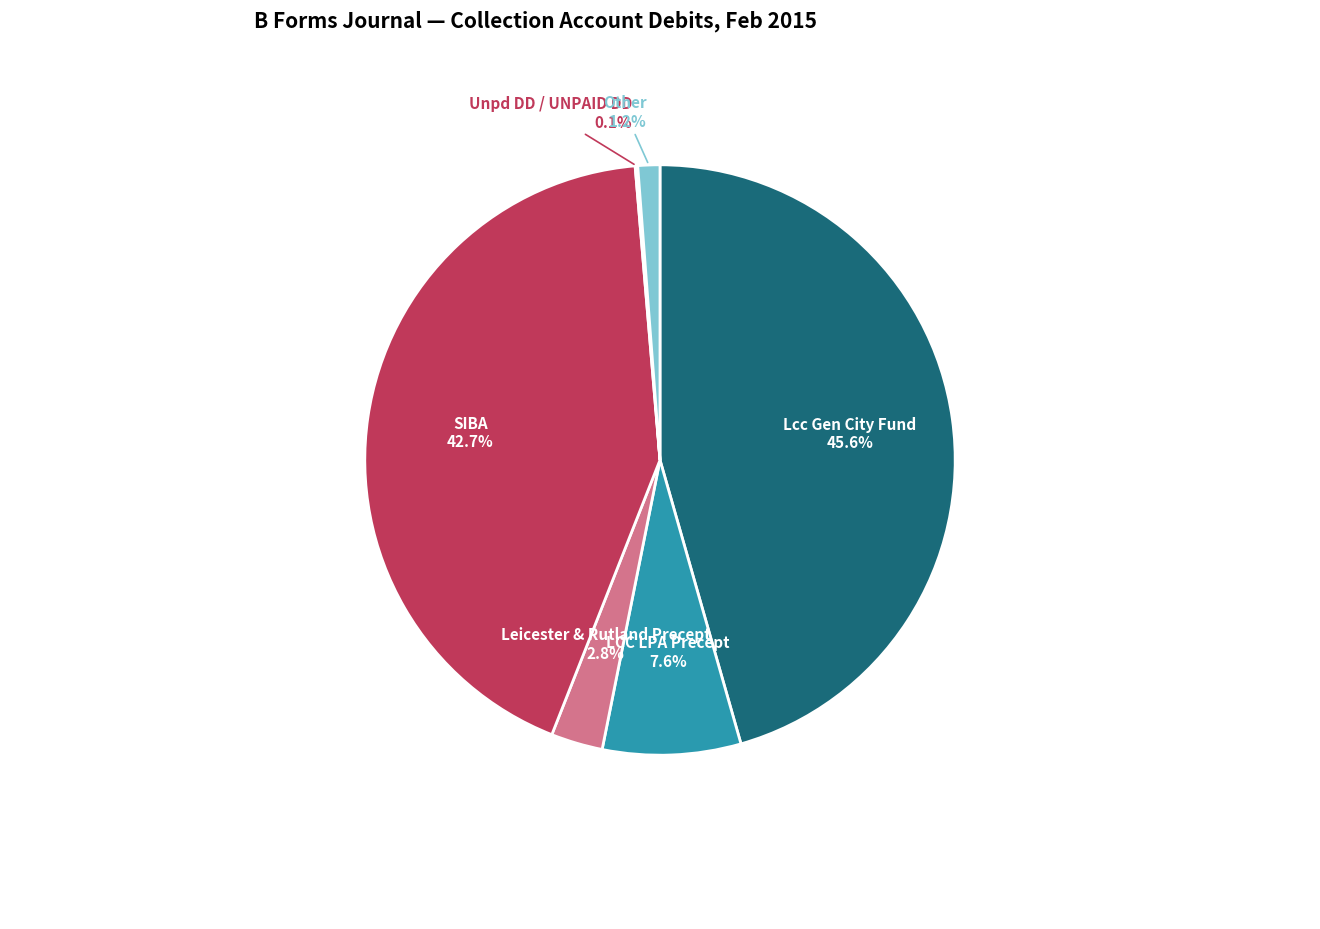

Between Other and Leicester & Rutland Precept, which is larger?

Leicester & Rutland Precept